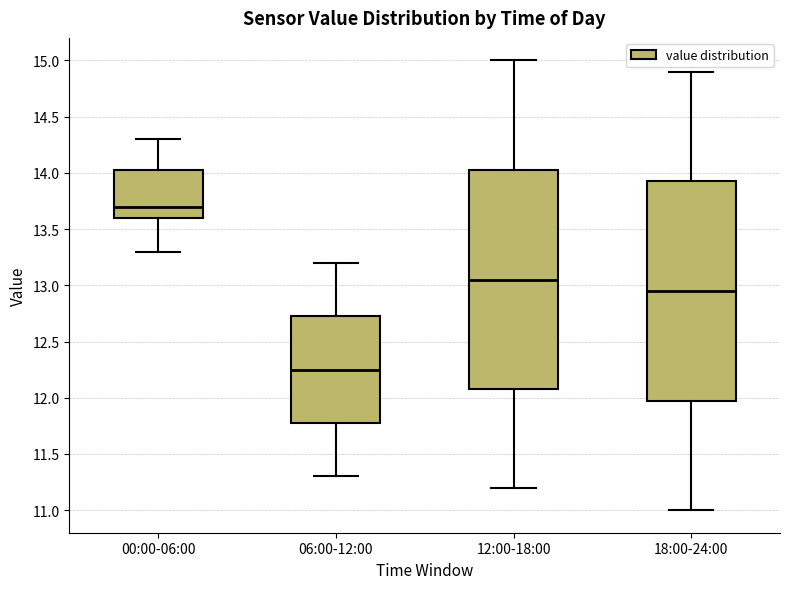

Which box has the highest median line?

00:00-06:00